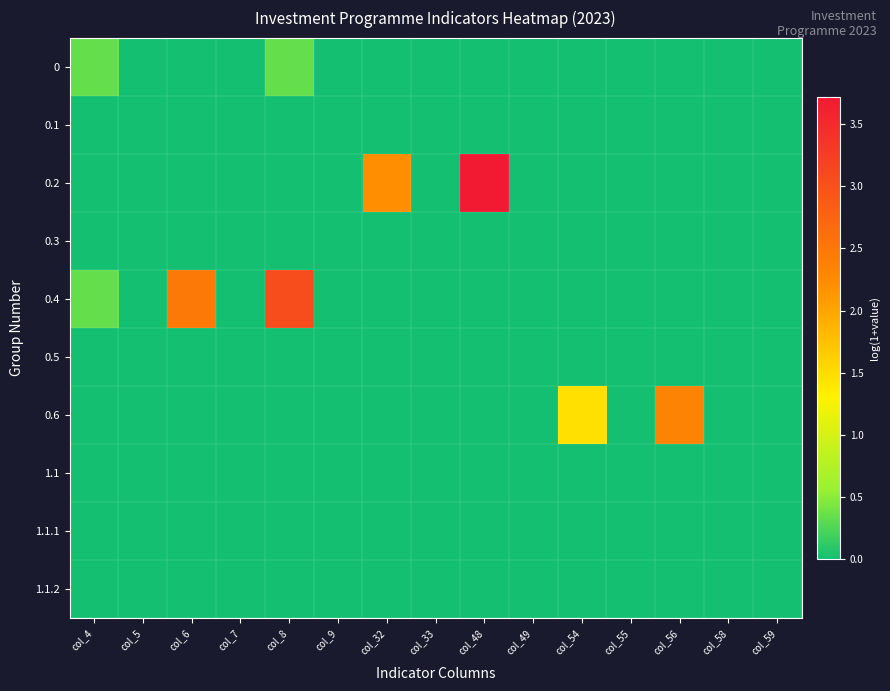

Reading right to left, extract all data points from this chart.

0: col_59=0.0	col_58=0.0	col_56=0.0	col_55=0.0	col_54=0.0	col_49=0.0	col_48=0.0	col_33=0.0	col_32=0.0	col_9=0.0	col_8=0.3	col_7=0.0	col_6=0.0	col_5=0.0	col_4=0.3
0.1: col_59=0.0	col_58=0.0	col_56=0.0	col_55=0.0	col_54=0.0	col_49=0.0	col_48=0.0	col_33=0.0	col_32=0.0	col_9=0.0	col_8=0.0	col_7=0.0	col_6=0.0	col_5=0.0	col_4=0.0
0.2: col_59=0.0	col_58=0.0	col_56=0.0	col_55=0.0	col_54=0.0	col_49=0.0	col_48=3.7	col_33=0.0	col_32=2.2	col_9=0.0	col_8=0.0	col_7=0.0	col_6=0.0	col_5=0.0	col_4=0.0
0.3: col_59=0.0	col_58=0.0	col_56=0.0	col_55=0.0	col_54=0.0	col_49=0.0	col_48=0.0	col_33=0.0	col_32=0.0	col_9=0.0	col_8=0.0	col_7=0.0	col_6=0.0	col_5=0.0	col_4=0.0
0.4: col_59=0.0	col_58=0.0	col_56=0.0	col_55=0.0	col_54=0.0	col_49=0.0	col_48=0.0	col_33=0.0	col_32=0.0	col_9=0.0	col_8=3.1	col_7=0.0	col_6=2.5	col_5=0.0	col_4=0.3
0.5: col_59=0.0	col_58=0.0	col_56=0.0	col_55=0.0	col_54=0.0	col_49=0.0	col_48=0.0	col_33=0.0	col_32=0.0	col_9=0.0	col_8=0.0	col_7=0.0	col_6=0.0	col_5=0.0	col_4=0.0
0.6: col_59=0.0	col_58=0.0	col_56=2.3	col_55=0.0	col_54=1.5	col_49=0.0	col_48=0.0	col_33=0.0	col_32=0.0	col_9=0.0	col_8=0.0	col_7=0.0	col_6=0.0	col_5=0.0	col_4=0.0
1.1: col_59=0.0	col_58=0.0	col_56=0.0	col_55=0.0	col_54=0.0	col_49=0.0	col_48=0.0	col_33=0.0	col_32=0.0	col_9=0.0	col_8=0.0	col_7=0.0	col_6=0.0	col_5=0.0	col_4=0.0
1.1.1: col_59=0.0	col_58=0.0	col_56=0.0	col_55=0.0	col_54=0.0	col_49=0.0	col_48=0.0	col_33=0.0	col_32=0.0	col_9=0.0	col_8=0.0	col_7=0.0	col_6=0.0	col_5=0.0	col_4=0.0
1.1.2: col_59=0.0	col_58=0.0	col_56=0.0	col_55=0.0	col_54=0.0	col_49=0.0	col_48=0.0	col_33=0.0	col_32=0.0	col_9=0.0	col_8=0.0	col_7=0.0	col_6=0.0	col_5=0.0	col_4=0.0